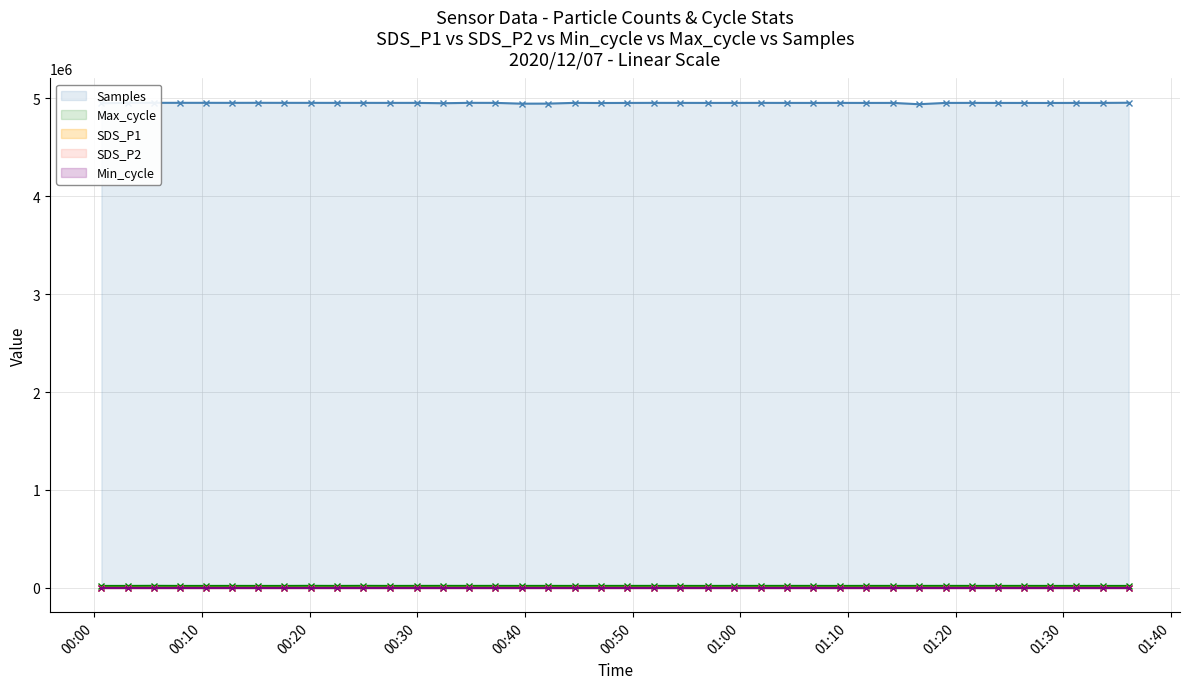

What is the lowest value of the Samples series?

4938328.0